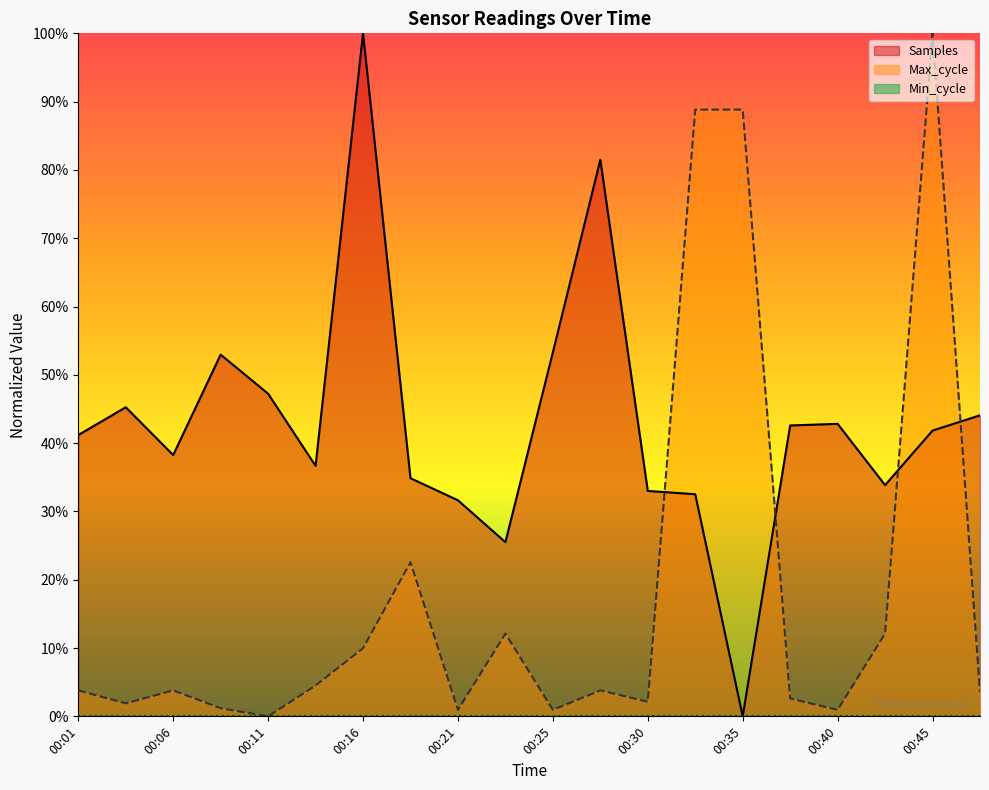

What is the value of the Samples point at the 9th from the left?

0.3